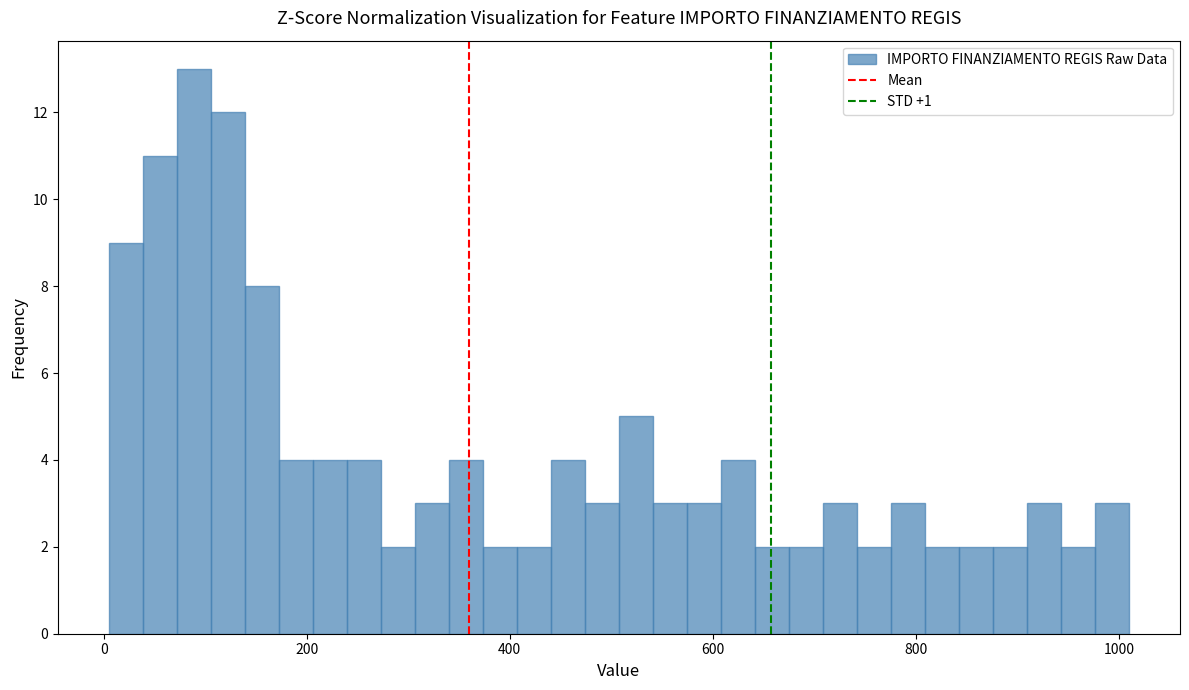

Around what value on the x-axis is the tallest bar? Give the approximate position of its centre, as read against the axis.

80